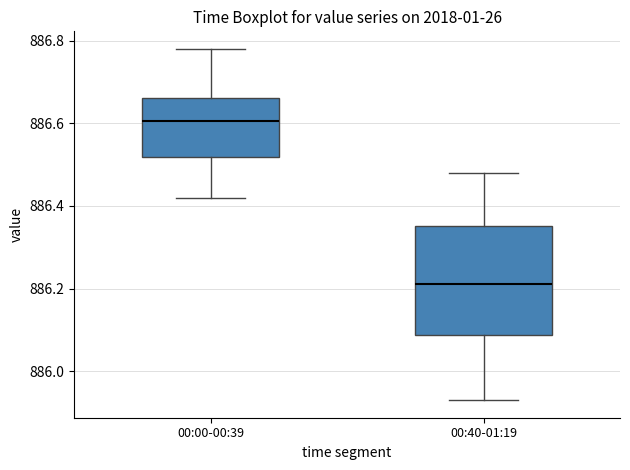

Which box has the highest median line?

00:00-00:39